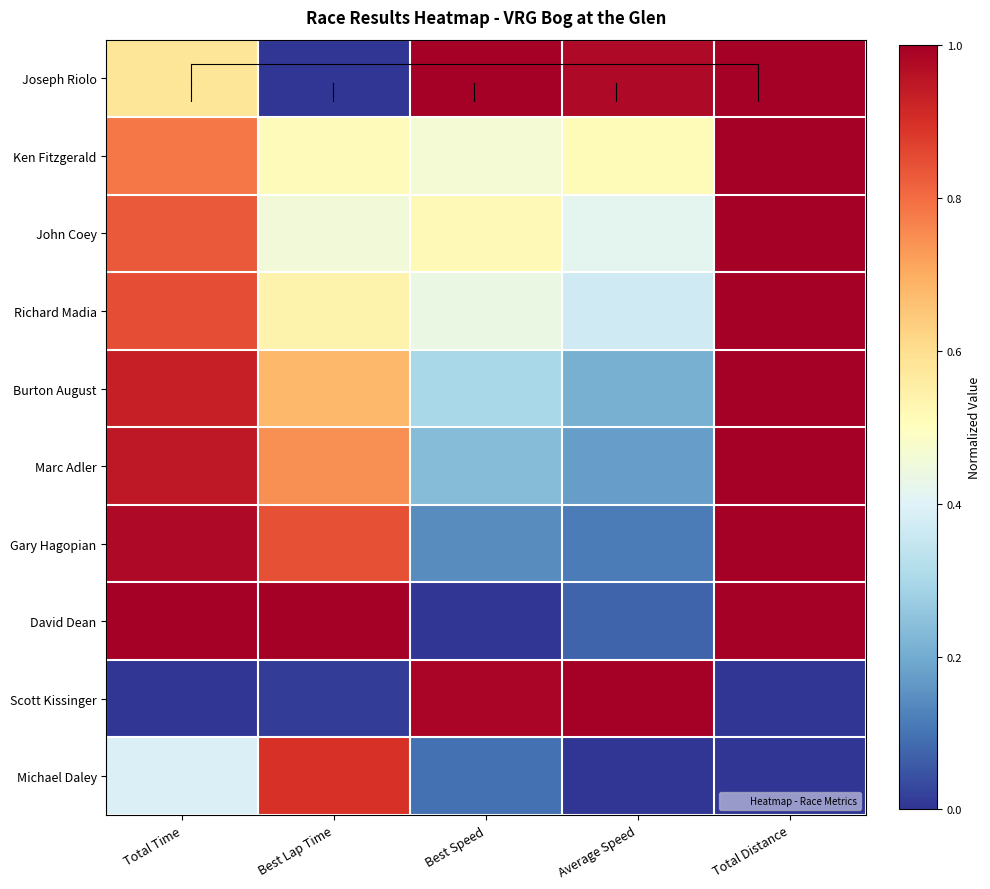

What is the total value across all series at Total Distance?

8.0